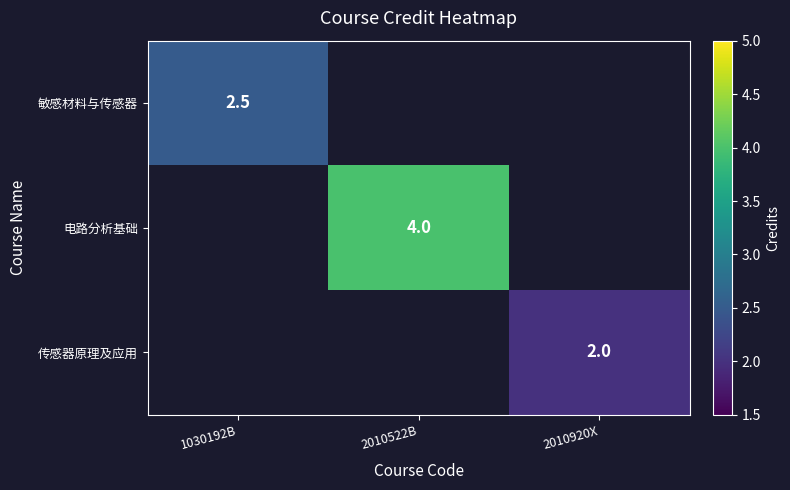

What is the greatest value displayed?

4.0